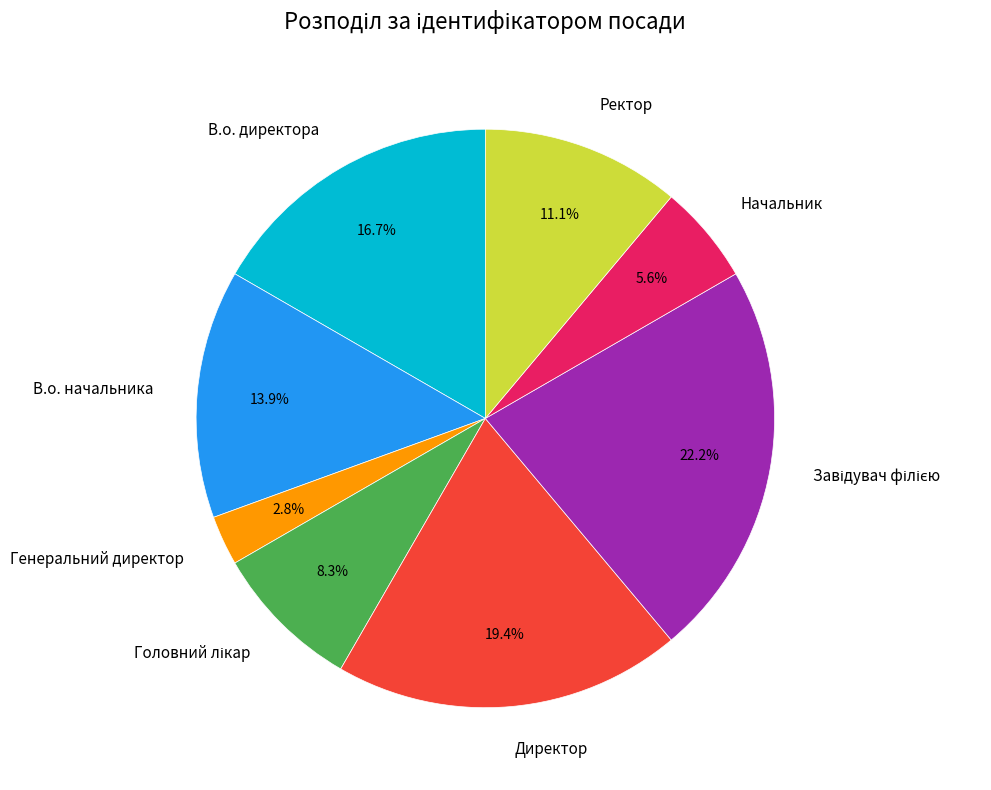

Is the sum of В.о. директора and Начальник greater than half?

No